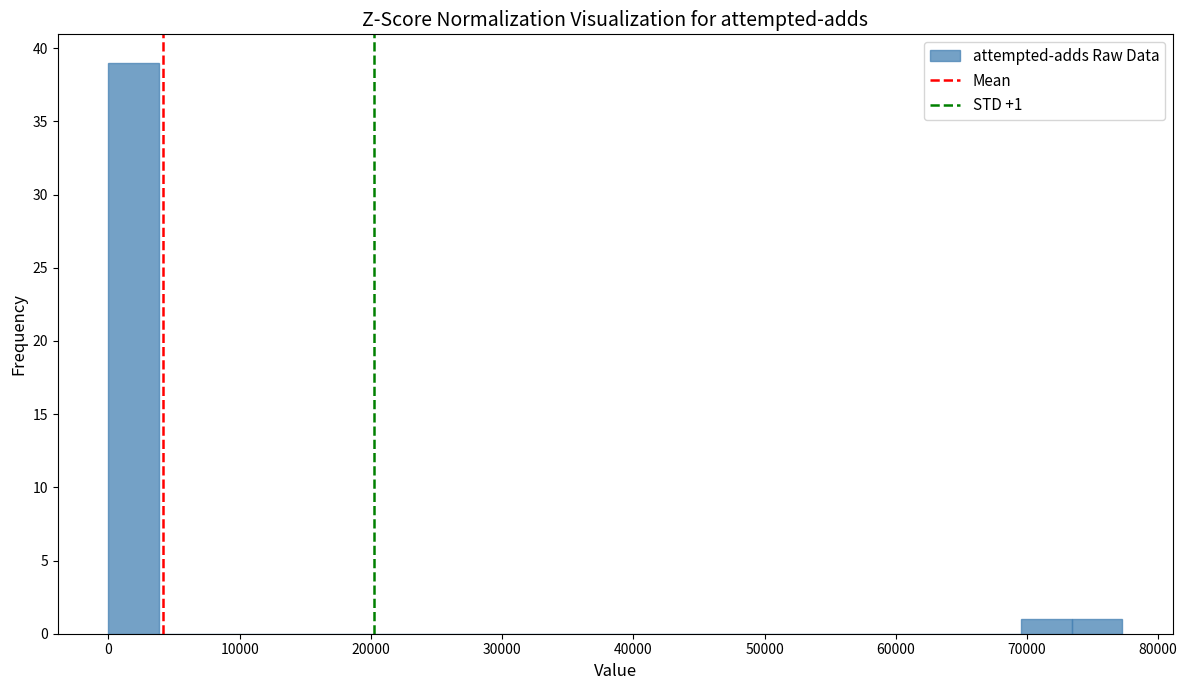

Read against the x-axis, roughly where is the centre of the tallest bar?

2000